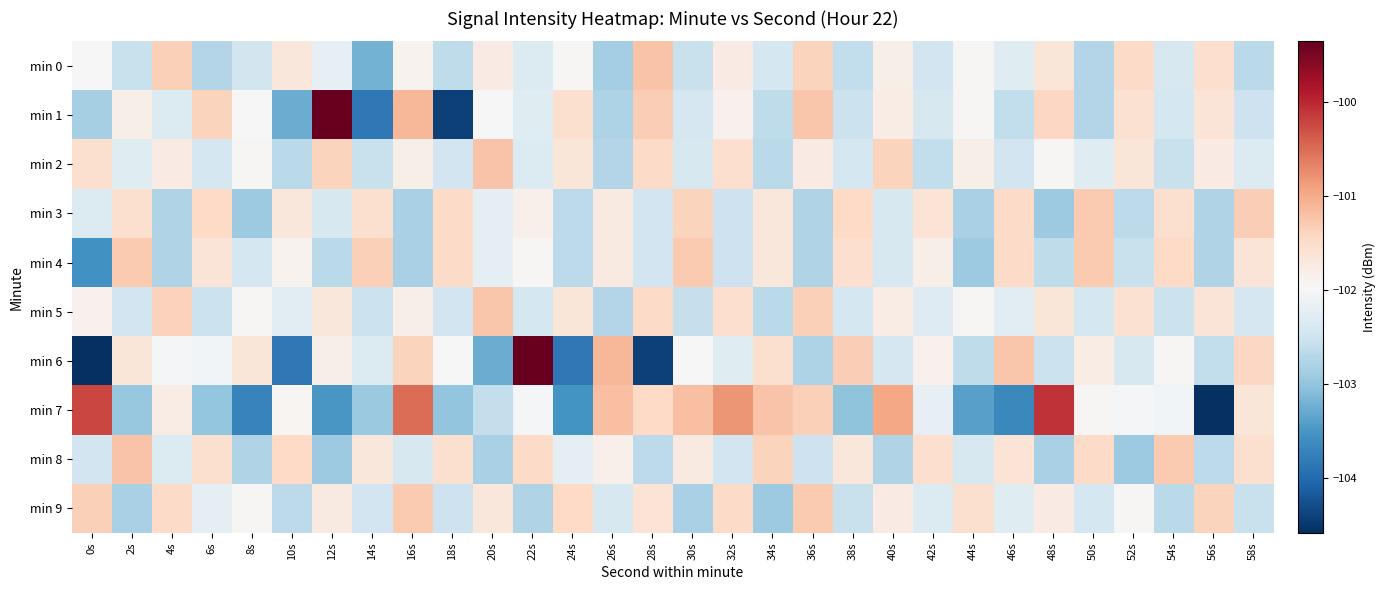

Reading right to left, what are all the values shown in this chart?

min 0: 58s=-102.7	56s=-101.5	54s=-102.4	52s=-101.5	50s=-102.7	48s=-101.7	46s=-102.3	44s=-101.9	42s=-102.5	40s=-101.8	38s=-102.6	36s=-101.4	34s=-102.4	32s=-101.8	30s=-102.5	28s=-101.2	26s=-102.9	24s=-101.9	22s=-102.3	20s=-101.8	18s=-102.6	16s=-101.9	14s=-103.2	12s=-102.2	10s=-101.7	8s=-102.5	6s=-102.7	4s=-101.3	2s=-102.5	0s=-102.0
min 1: 58s=-102.5	56s=-101.6	54s=-102.4	52s=-101.6	50s=-102.7	48s=-101.4	46s=-102.6	44s=-101.9	42s=-102.4	40s=-101.8	38s=-102.5	36s=-101.2	34s=-102.6	32s=-101.9	30s=-102.4	28s=-101.3	26s=-102.8	24s=-101.5	22s=-102.3	20s=-102.0	18s=-104.4	16s=-101.1	14s=-103.8	12s=-99.3	10s=-103.3	8s=-102.0	6s=-101.4	4s=-102.3	2s=-101.8	0s=-102.8
min 2: 58s=-102.3	56s=-101.8	54s=-102.5	52s=-101.7	50s=-102.3	48s=-101.9	46s=-102.5	44s=-101.8	42s=-102.6	40s=-101.4	38s=-102.4	36s=-101.8	34s=-102.7	32s=-101.5	30s=-102.4	28s=-101.5	26s=-102.7	24s=-101.7	22s=-102.3	20s=-101.2	18s=-102.5	16s=-101.8	14s=-102.5	12s=-101.4	10s=-102.7	8s=-101.9	6s=-102.4	4s=-101.8	2s=-102.3	0s=-101.5
min 3: 58s=-101.3	56s=-102.8	54s=-101.5	52s=-102.7	50s=-101.3	48s=-102.9	46s=-101.5	44s=-102.8	42s=-101.6	40s=-102.4	38s=-101.4	36s=-102.8	34s=-101.7	32s=-102.5	30s=-101.4	28s=-102.5	26s=-101.7	24s=-102.7	22s=-101.8	20s=-102.2	18s=-101.5	16s=-102.8	14s=-101.5	12s=-102.4	10s=-101.7	8s=-102.9	6s=-101.4	4s=-102.8	2s=-101.5	0s=-102.3
min 4: 58s=-101.6	56s=-102.8	54s=-101.5	52s=-102.5	50s=-101.3	48s=-102.6	46s=-101.5	44s=-102.9	42s=-101.8	40s=-102.4	38s=-101.5	36s=-102.8	34s=-101.7	32s=-102.5	30s=-101.3	28s=-102.5	26s=-101.7	24s=-102.7	22s=-101.9	20s=-102.2	18s=-101.5	16s=-102.8	14s=-101.3	12s=-102.7	10s=-101.9	8s=-102.4	6s=-101.6	4s=-102.8	2s=-101.3	0s=-103.5
min 5: 58s=-102.4	56s=-101.6	54s=-102.5	52s=-101.6	50s=-102.4	48s=-101.7	46s=-102.3	44s=-101.9	42s=-102.3	40s=-101.8	38s=-102.4	36s=-101.3	34s=-102.7	32s=-101.5	30s=-102.6	28s=-101.5	26s=-102.7	24s=-101.7	22s=-102.4	20s=-101.2	18s=-102.5	16s=-101.8	14s=-102.5	12s=-101.7	10s=-102.3	8s=-101.9	6s=-102.5	4s=-101.4	2s=-102.5	0s=-101.8
min 6: 58s=-101.4	56s=-102.6	54s=-101.9	52s=-102.4	50s=-101.8	48s=-102.5	46s=-101.2	44s=-102.6	42s=-101.9	40s=-102.4	38s=-101.3	36s=-102.8	34s=-101.5	32s=-102.3	30s=-102.0	28s=-104.4	26s=-101.1	24s=-103.8	22s=-99.3	20s=-103.3	18s=-102.0	16s=-101.4	14s=-102.3	12s=-101.8	10s=-103.8	8s=-101.7	6s=-102.0	4s=-102.0	2s=-101.7	0s=-104.6
min 7: 58s=-101.7	56s=-104.6	54s=-102.0	52s=-102.0	50s=-101.9	48s=-100.1	46s=-103.7	44s=-103.4	42s=-102.2	40s=-101.0	38s=-103.0	36s=-101.3	34s=-101.2	32s=-100.8	30s=-101.2	28s=-101.4	26s=-101.2	24s=-103.5	22s=-102.0	20s=-102.6	18s=-103.0	16s=-100.5	14s=-103.0	12s=-103.5	10s=-101.9	8s=-103.7	6s=-103.0	4s=-101.8	2s=-103.0	0s=-100.2
min 8: 58s=-101.5	56s=-102.7	54s=-101.3	52s=-102.9	50s=-101.5	48s=-102.8	46s=-101.6	44s=-102.4	42s=-101.5	40s=-102.8	38s=-101.7	36s=-102.5	34s=-101.4	32s=-102.5	30s=-101.7	28s=-102.7	26s=-101.8	24s=-102.2	22s=-101.5	20s=-102.8	18s=-101.5	16s=-102.4	14s=-101.7	12s=-102.9	10s=-101.4	8s=-102.8	6s=-101.5	4s=-102.3	2s=-101.2	0s=-102.5
min 9: 58s=-102.5	56s=-101.4	54s=-102.7	52s=-101.9	50s=-102.4	48s=-101.8	46s=-102.3	44s=-101.5	42s=-102.3	40s=-101.8	38s=-102.5	36s=-101.3	34s=-102.9	32s=-101.5	30s=-102.8	28s=-101.6	26s=-102.4	24s=-101.4	22s=-102.8	20s=-101.7	18s=-102.5	16s=-101.3	14s=-102.5	12s=-101.7	10s=-102.7	8s=-101.9	6s=-102.2	4s=-101.5	2s=-102.8	0s=-101.3